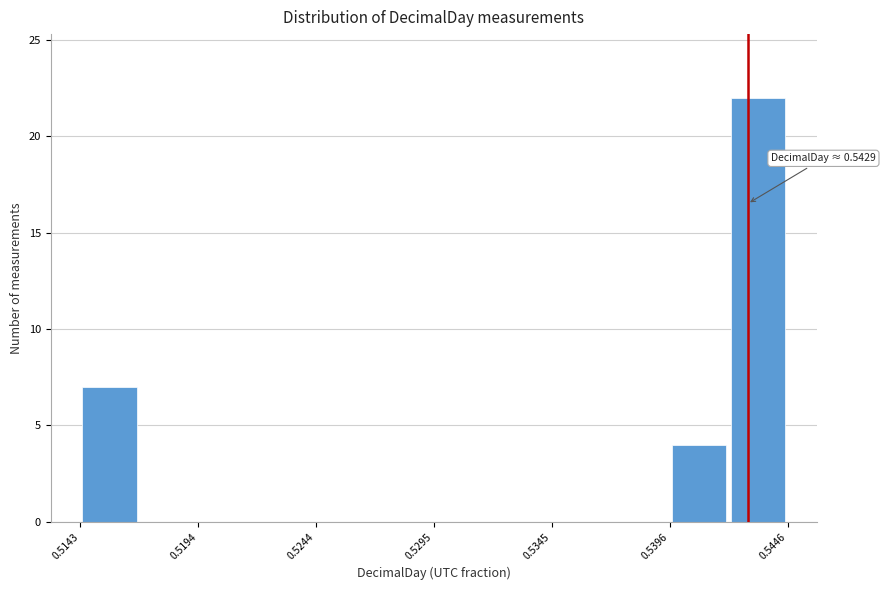

Around what value on the x-axis is the tallest bar? Give the approximate position of its centre, as read against the axis.

0.543